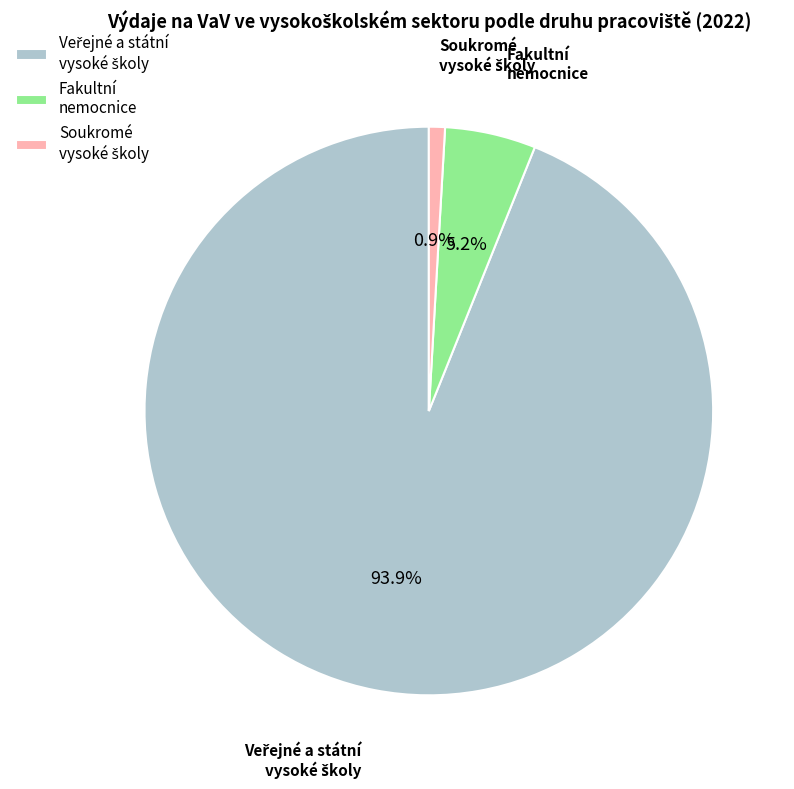

To the nearest percent, what percentage of the pie is Fakultní nemocnice?

5%